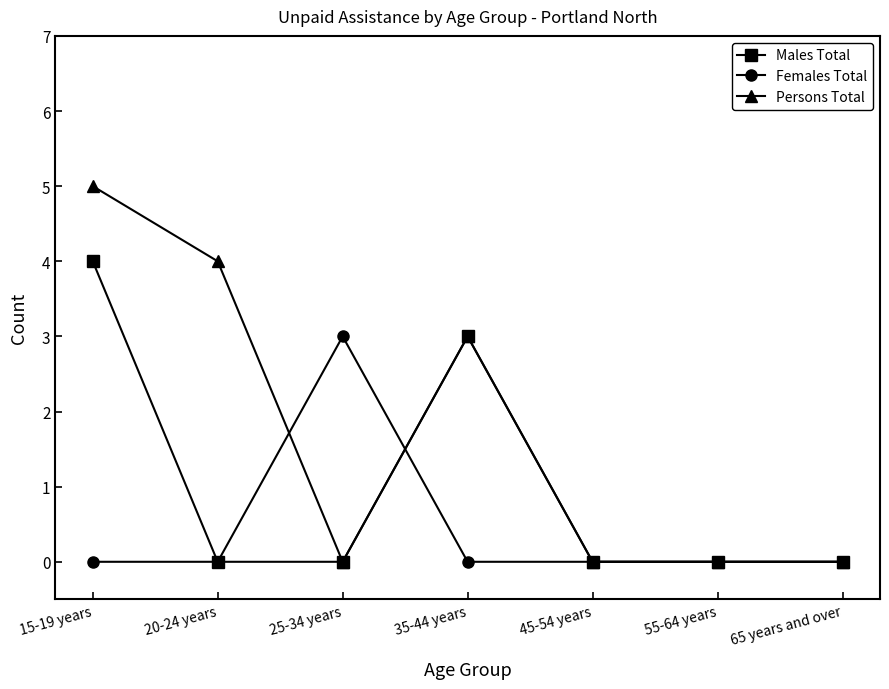

What is the sum of all Persons Total values?

12